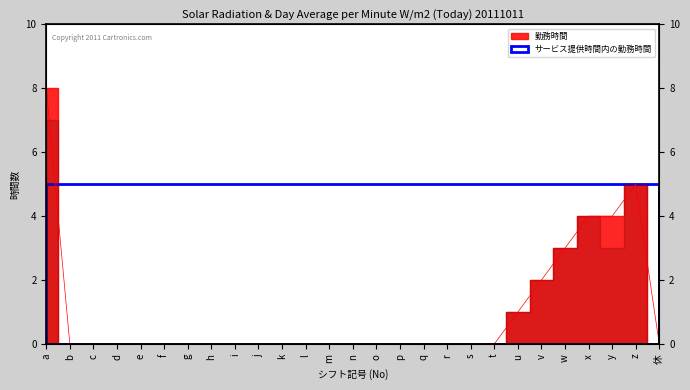

Which category has the highest value across all series?

a